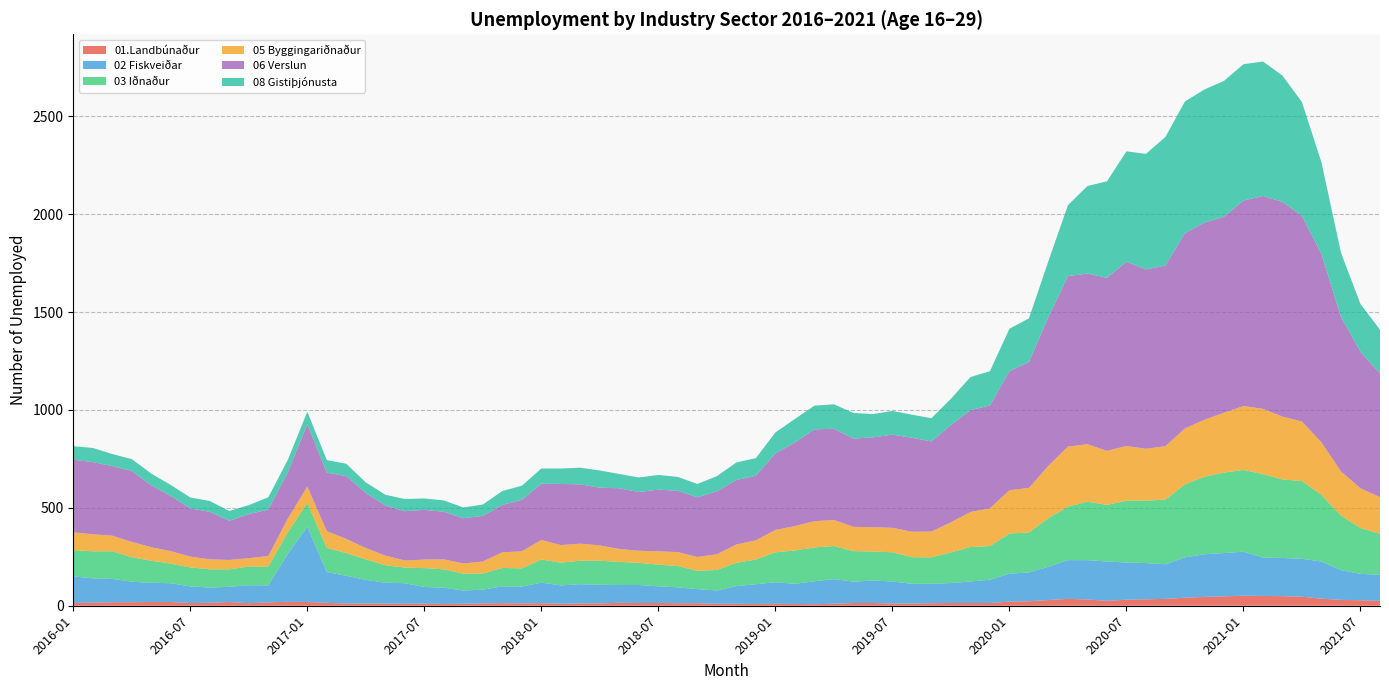

What are all the series names shown in the legend?

01.Landbúnaður, 02 Fiskveiðar, 03 Iðnaður, 05 Byggingariðnaður, 06 Verslun, 08 Gistiþjónusta